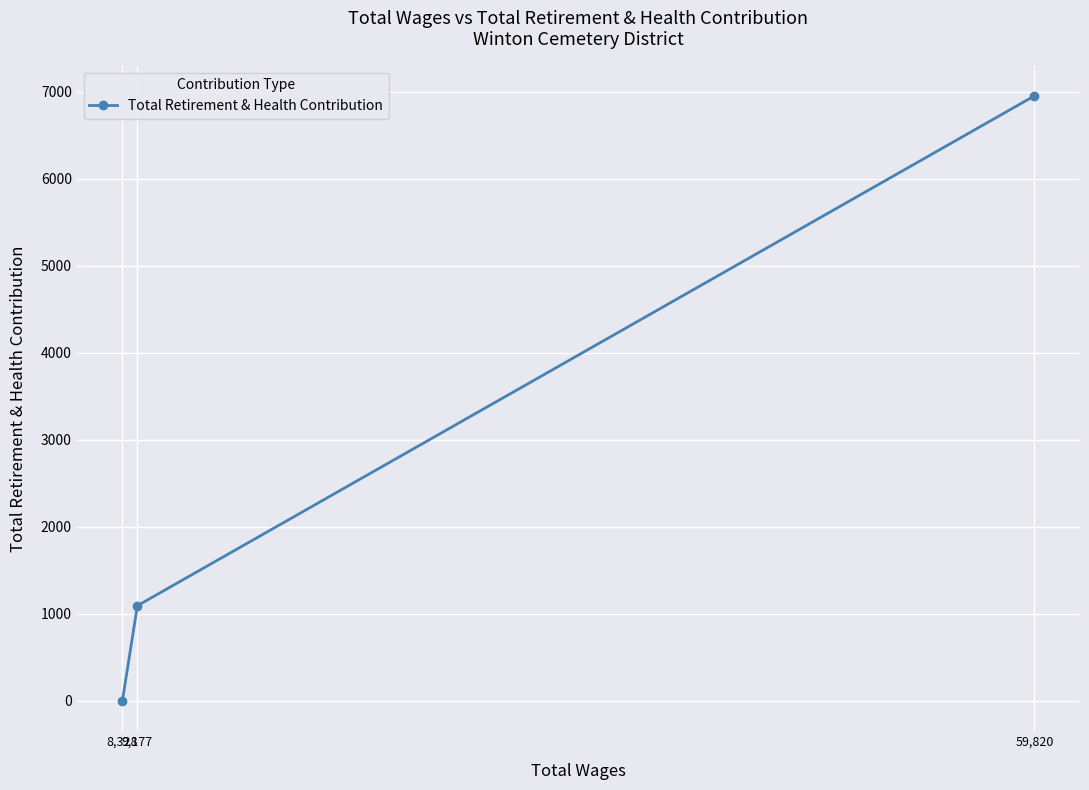

What is the maximum value shown in the chart?

6953